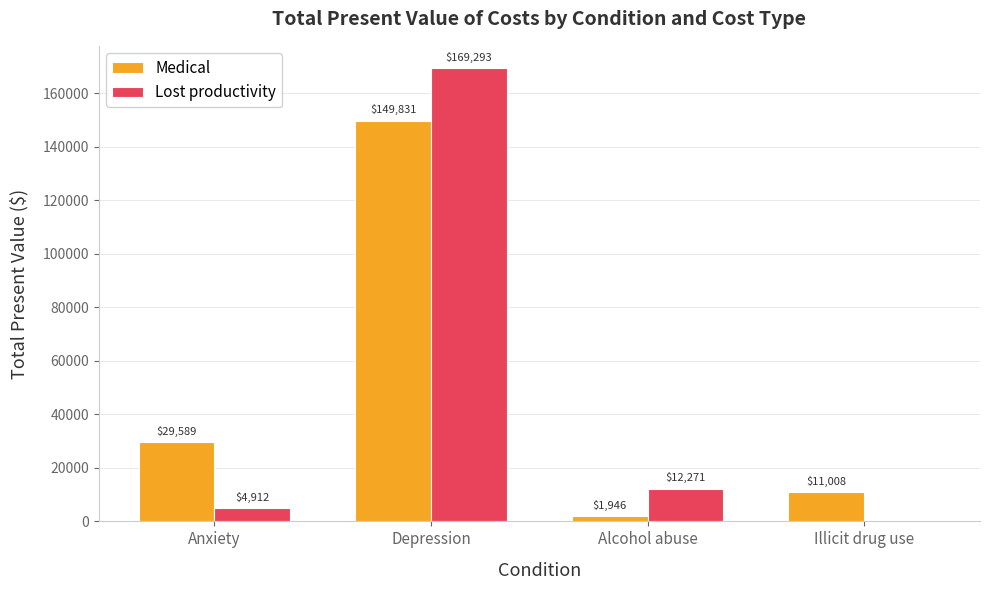

What is the greatest value displayed?

169292.6